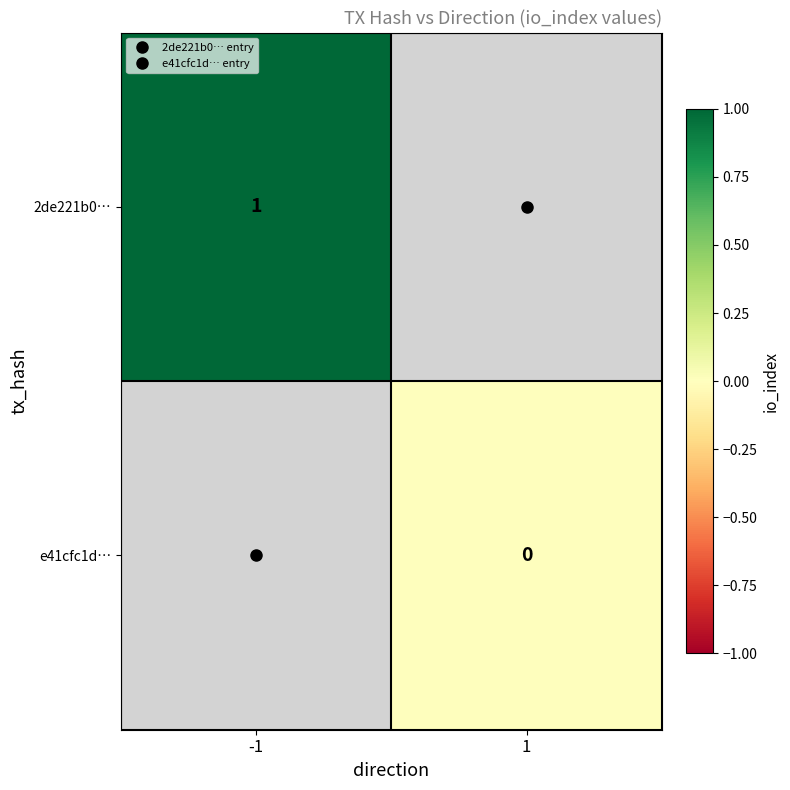

Which category has the highest value in the 2de221b0… series?

-1